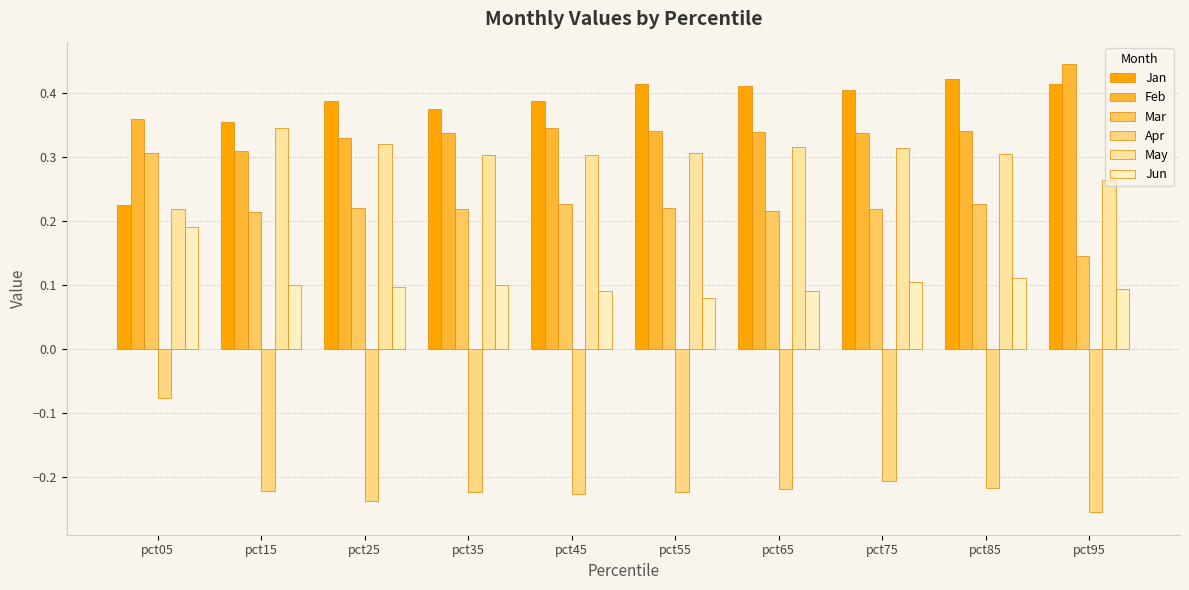

Which series has the largest total across all categories?

Jan